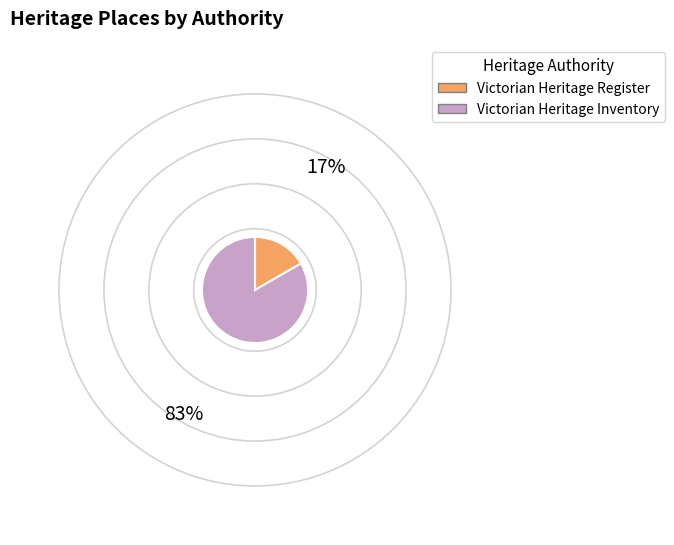

Count the number of slices in the pie.

2